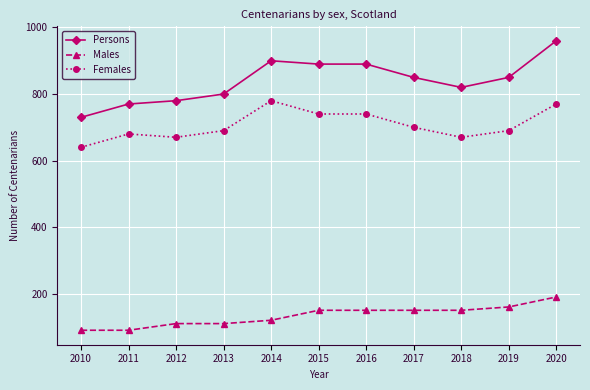

What is the difference between the maximum and minimum values in the Females series?

140